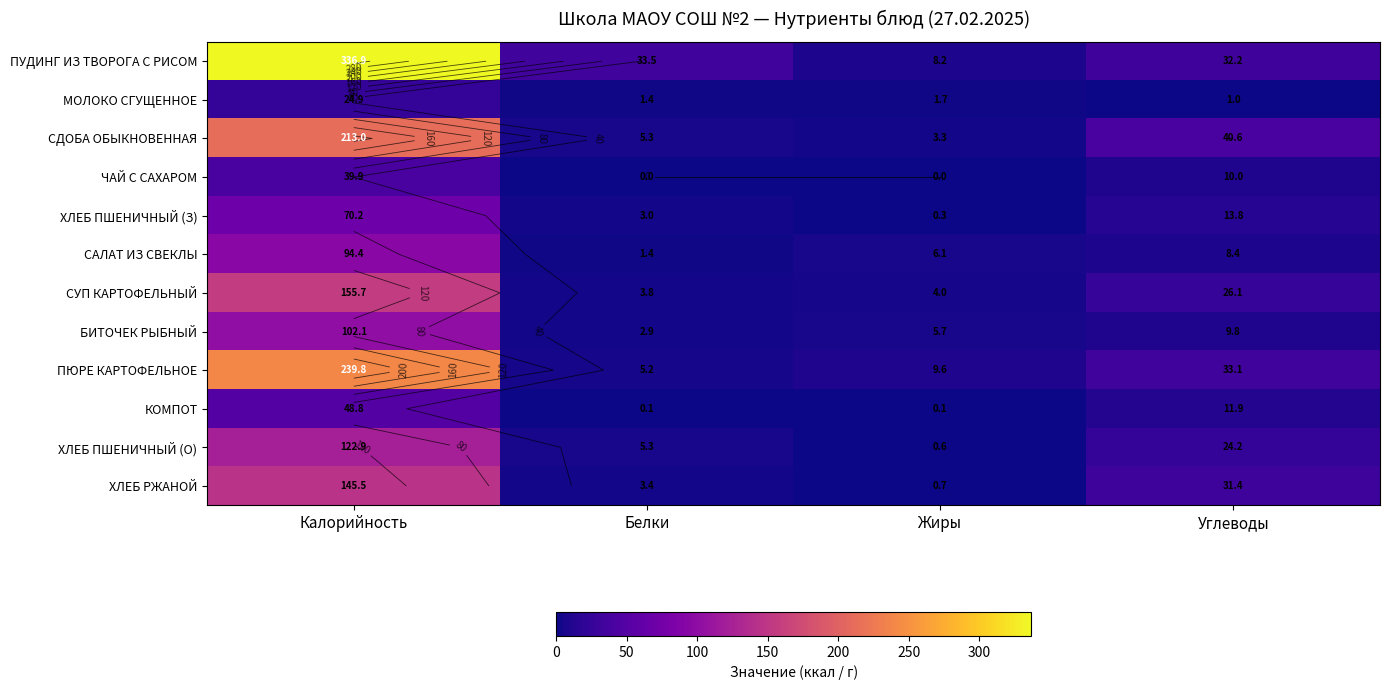

Which series changed the most between Белки and Углеводы?

СДОБА ОБЫКНОВЕННАЯ